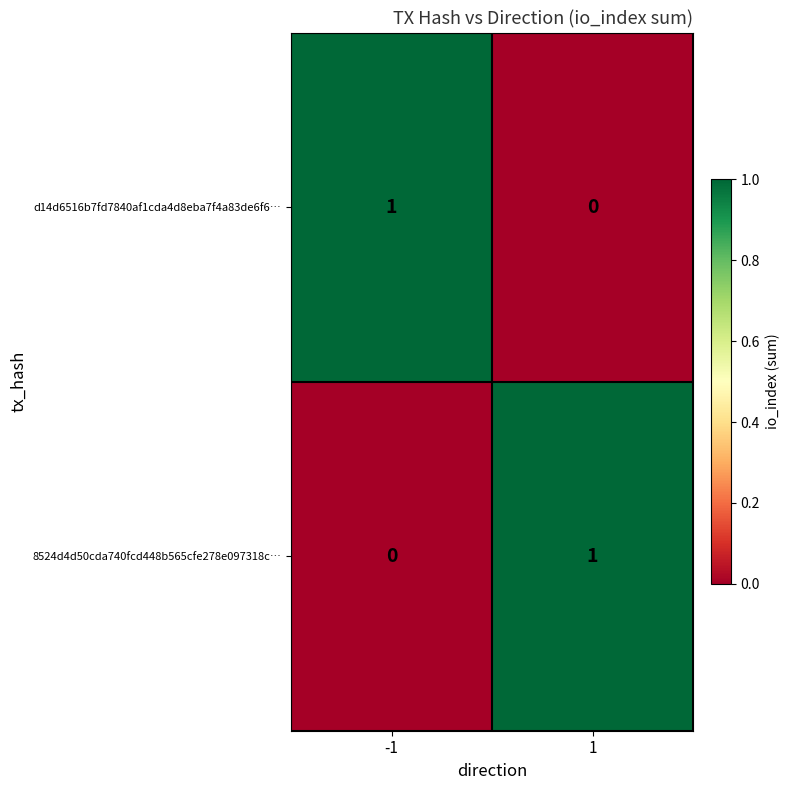

The value of 8524d4d50cda740fcd448b565cfe278e097318c… at 1 is 0. True or false?

False